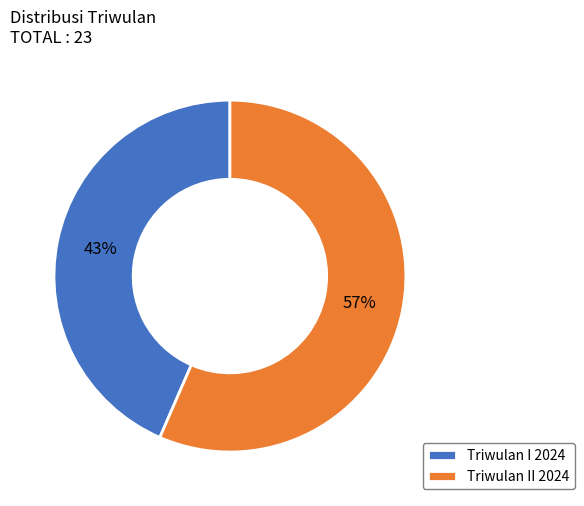

Which category has the biggest portion of the pie?

Triwulan II 2024